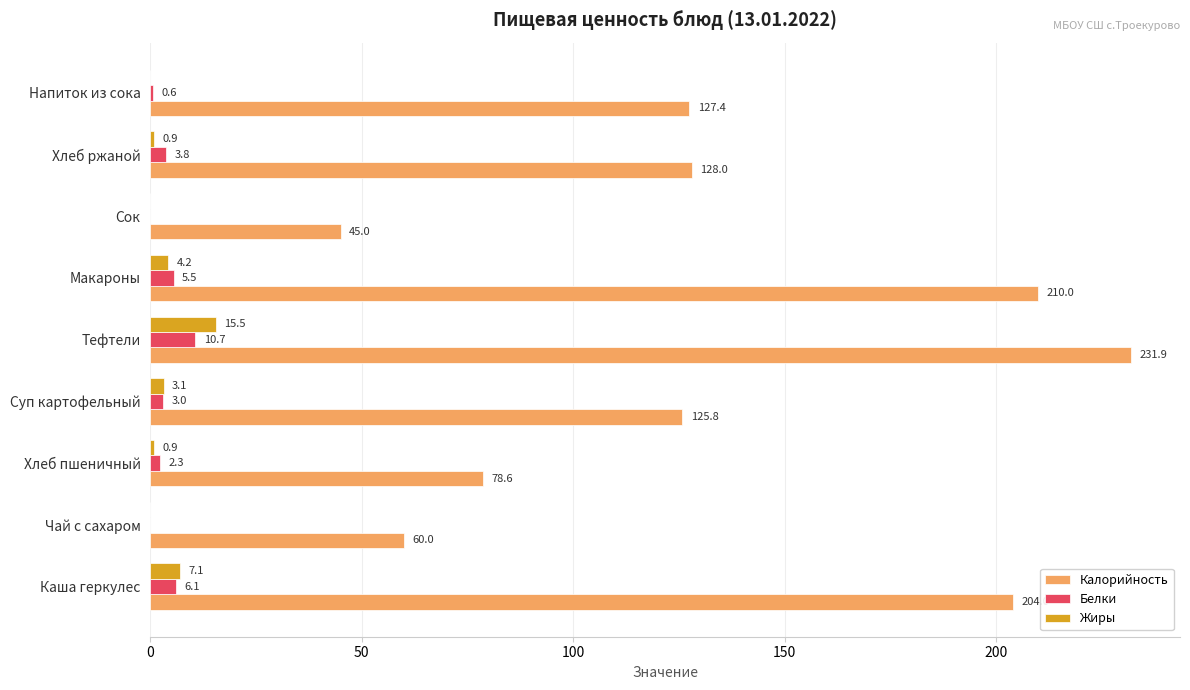

What is the total value across all series at Напиток из сока?

128.0